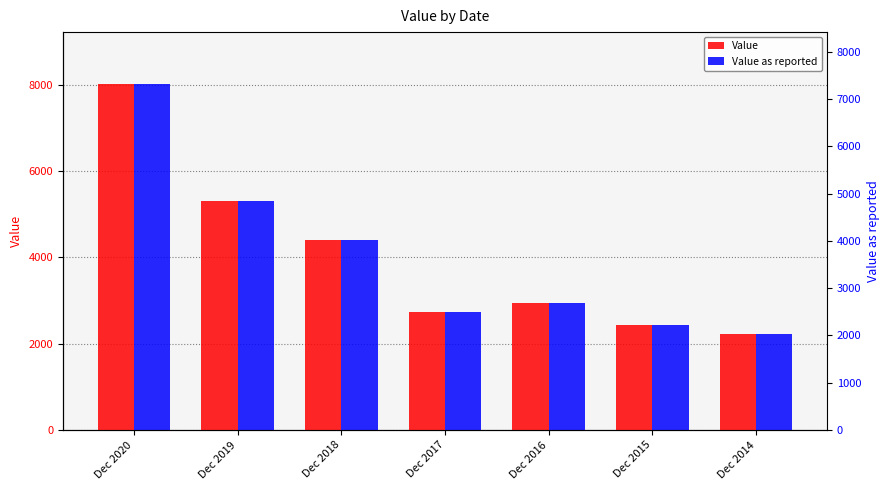

What is the maximum value shown in the chart?

8013.4